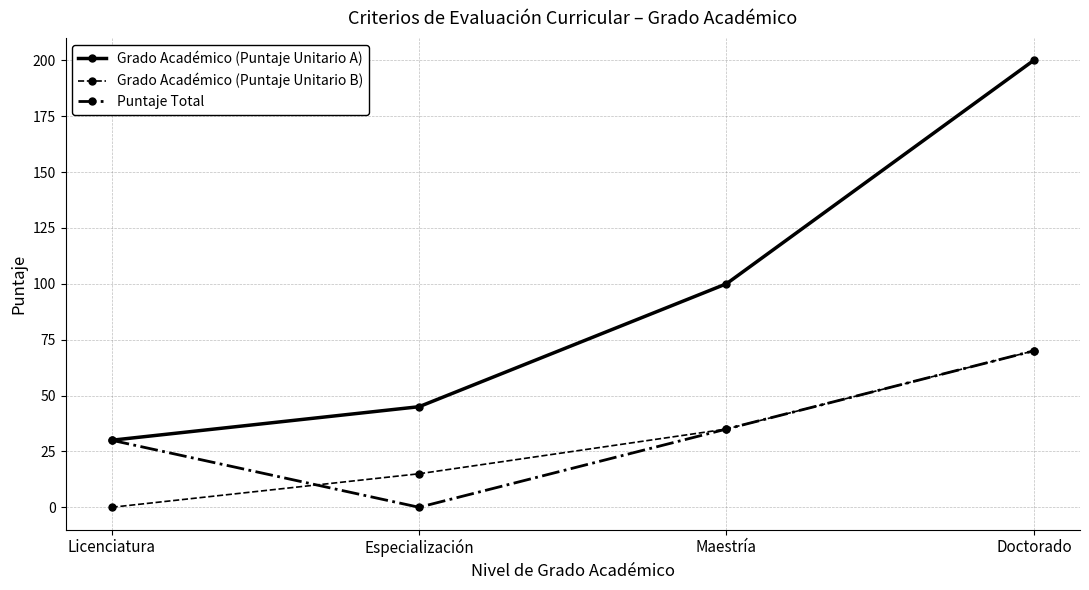

What is the label of the 1st point from the left?

Licenciatura